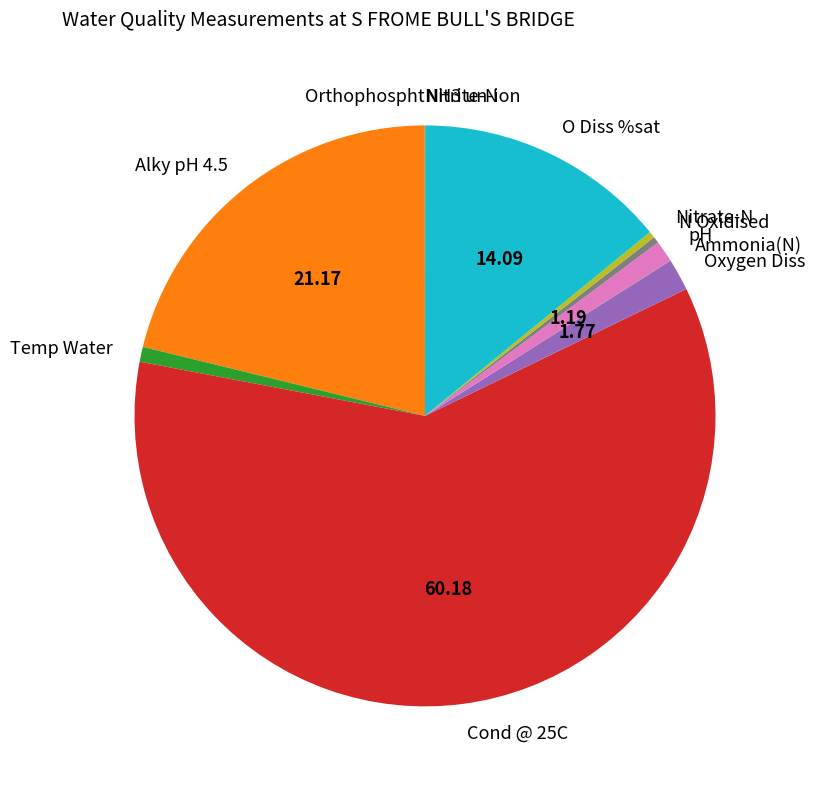

Do N Oxidised and pH together represent more than half of the pie?

No